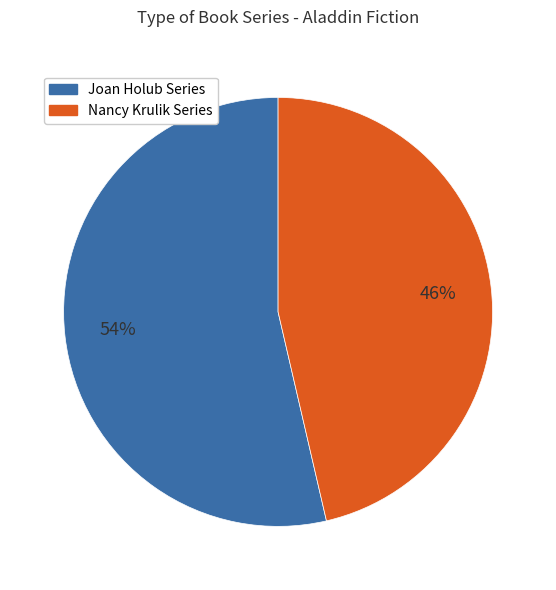

To the nearest percent, what is the average slice percentage?

50%